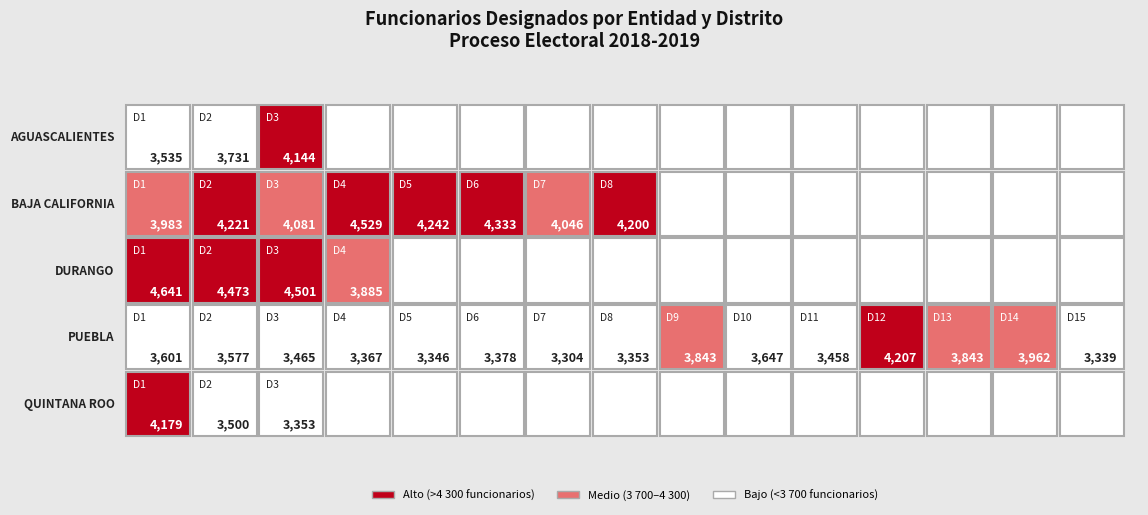

What is the difference between the highest and lowest values at 3?

1148